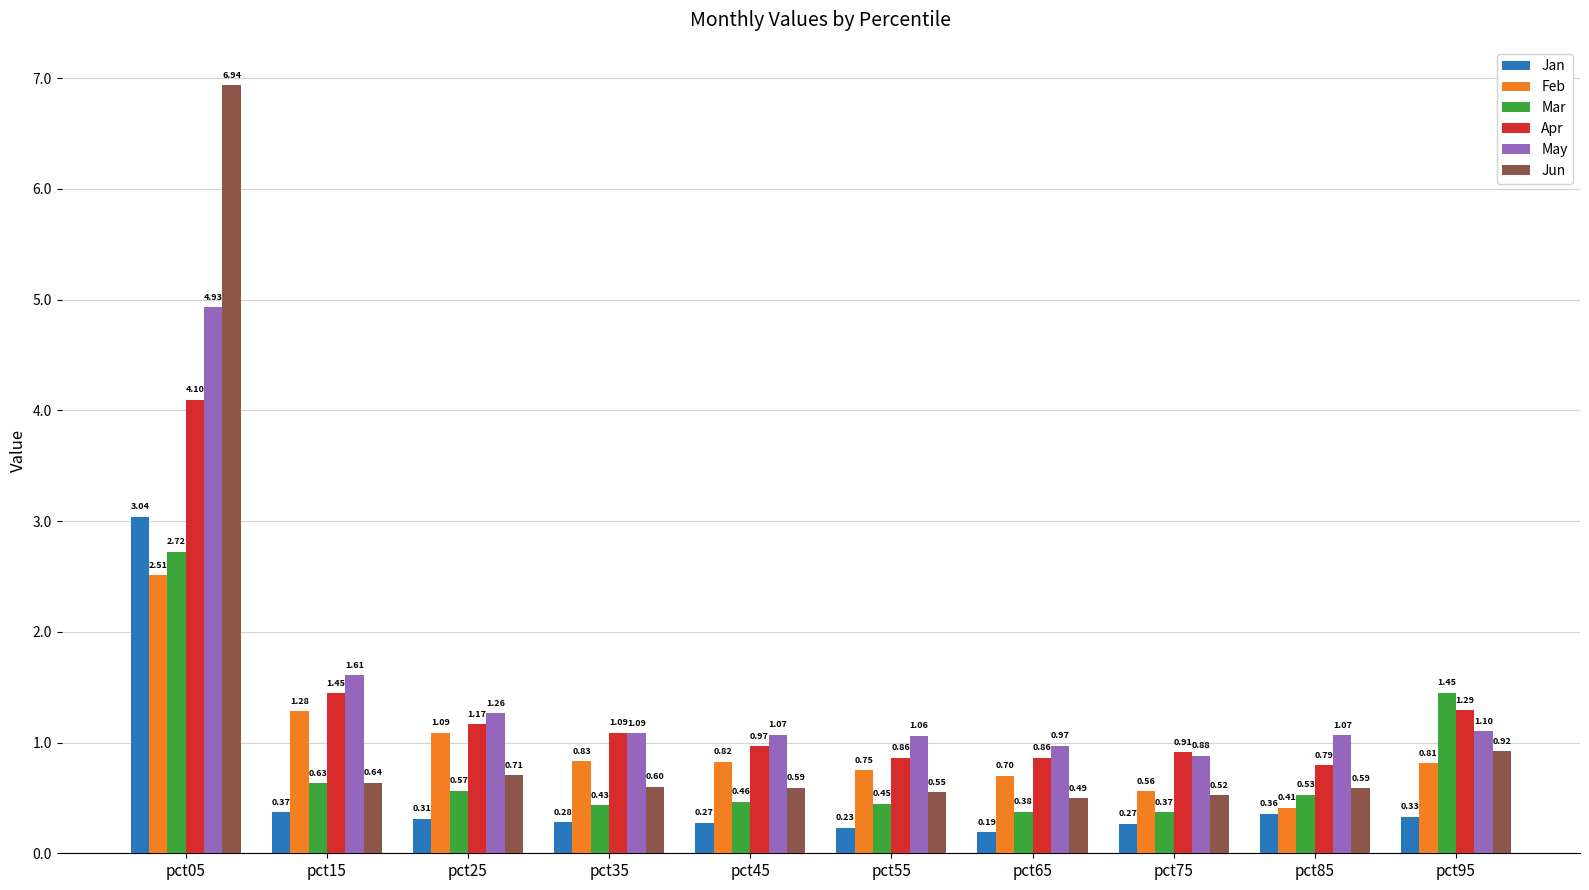

How many groups of bars are there?

10